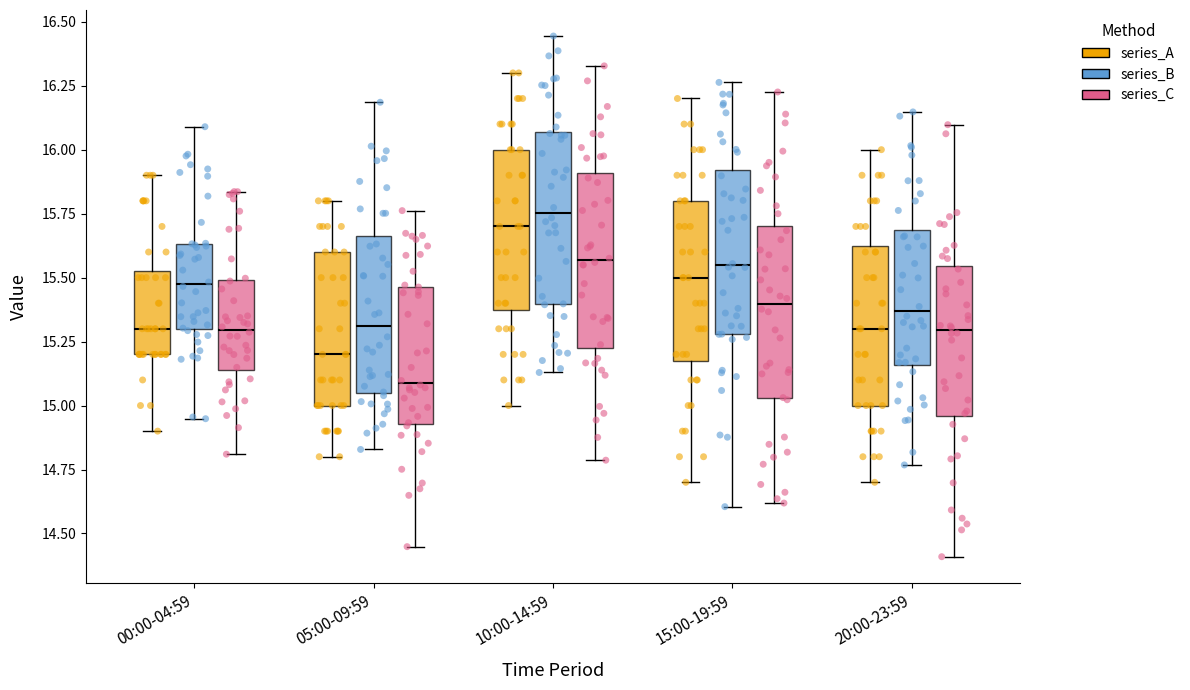

Reading left to right, read every box against the y-axis: the position of its median line, the range the box covers, and the ends of its whiskers. The values are not printed on the chart, so give them approximately, as read against the axis.

00:00-04:59 (series_A): median 15.30, box 15.20 to 15.55, whiskers 14.90 to 15.90
00:00-04:59 (series_B): median 15.45, box 15.30 to 15.65, whiskers 14.95 to 16.10
00:00-04:59 (series_C): median 15.30, box 15.15 to 15.50, whiskers 14.80 to 15.85
05:00-09:59 (series_A): median 15.20, box 15.00 to 15.60, whiskers 14.80 to 15.80
05:00-09:59 (series_B): median 15.30, box 15.05 to 15.65, whiskers 14.85 to 16.20
05:00-09:59 (series_C): median 15.10, box 14.95 to 15.45, whiskers 14.45 to 15.75
10:00-14:59 (series_A): median 15.70, box 15.40 to 16.00, whiskers 15.00 to 16.30
10:00-14:59 (series_B): median 15.75, box 15.40 to 16.05, whiskers 15.15 to 16.45
10:00-14:59 (series_C): median 15.55, box 15.20 to 15.90, whiskers 14.80 to 16.35
15:00-19:59 (series_A): median 15.50, box 15.20 to 15.80, whiskers 14.70 to 16.20
15:00-19:59 (series_B): median 15.55, box 15.30 to 15.90, whiskers 14.60 to 16.25
15:00-19:59 (series_C): median 15.40, box 15.05 to 15.70, whiskers 14.60 to 16.25
20:00-23:59 (series_A): median 15.30, box 15.00 to 15.65, whiskers 14.70 to 16.00
20:00-23:59 (series_B): median 15.35, box 15.15 to 15.70, whiskers 14.75 to 16.15
20:00-23:59 (series_C): median 15.30, box 14.95 to 15.55, whiskers 14.40 to 16.10